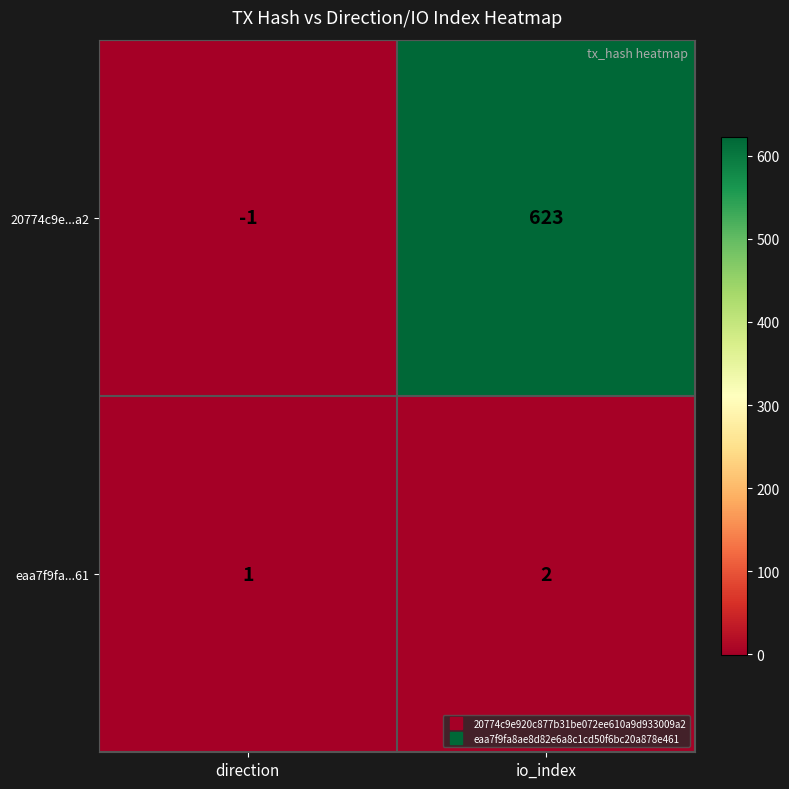

What is the maximum value shown in the chart?

623